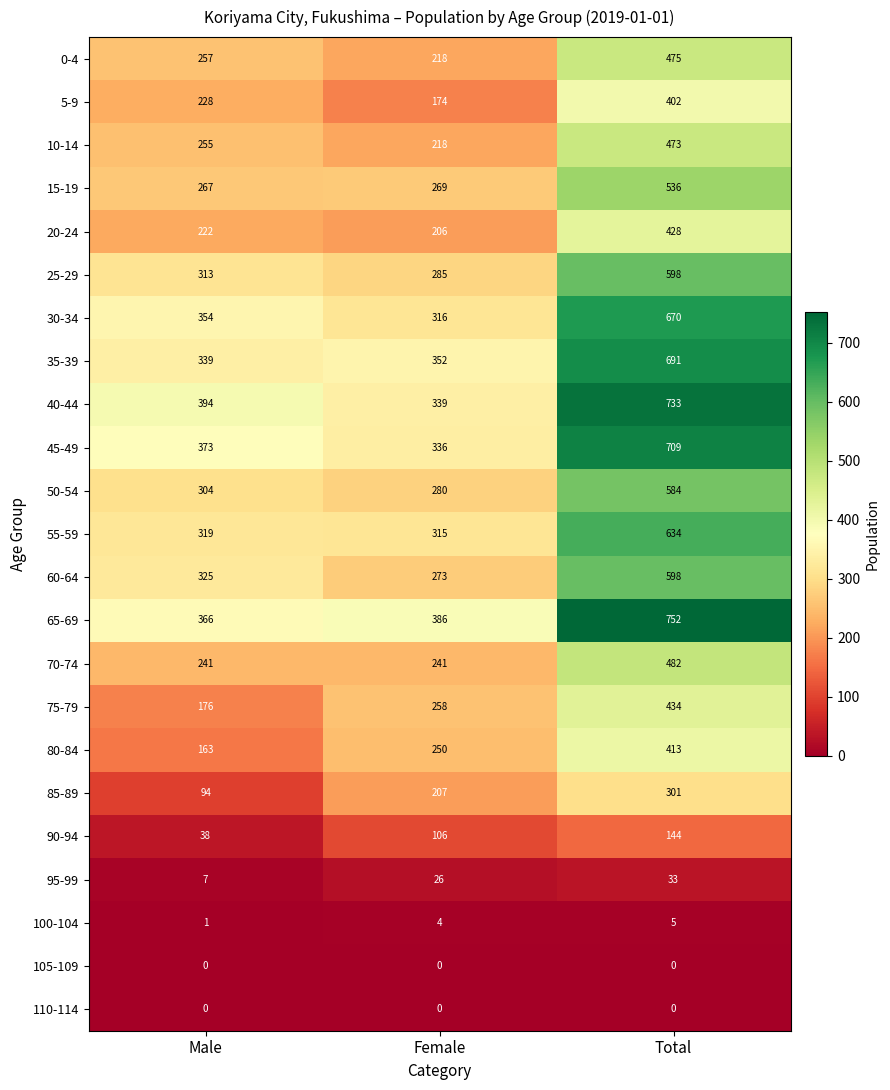

Between Male and Total, which series saw the biggest shift?

65-69